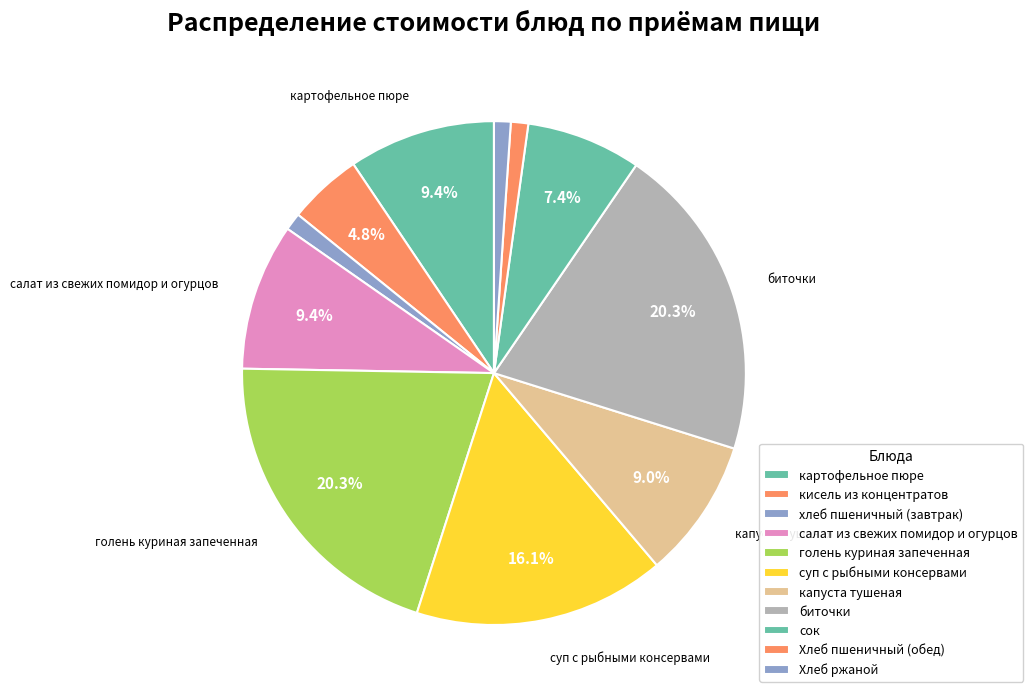

What percentage is the салат из свежих помидор и огурцов slice, to the nearest percent?

9%